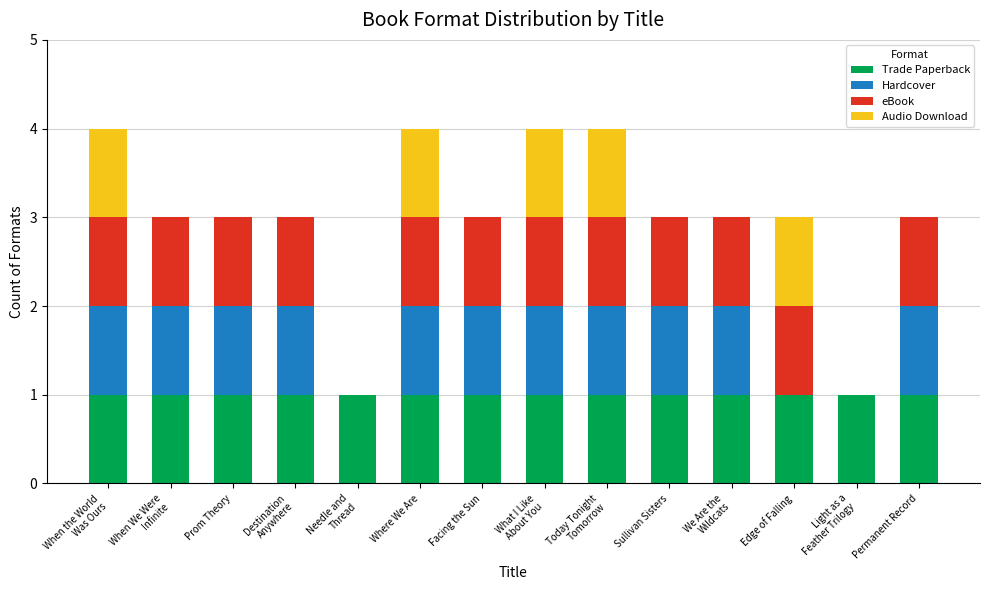

Does the chart contain stacked bars?

Yes